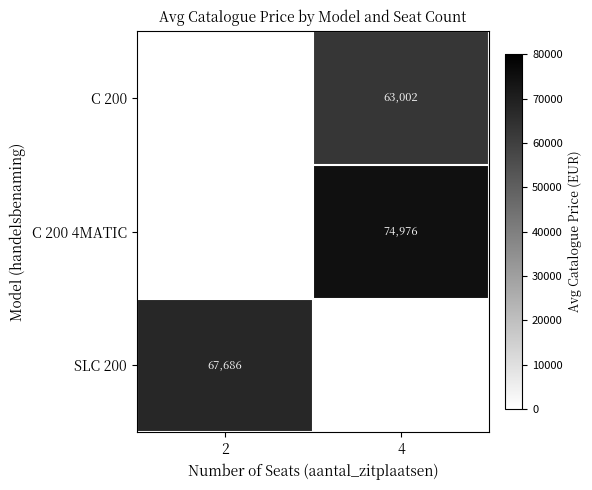

What is the lowest value of the SLC 200 series?

67685.7